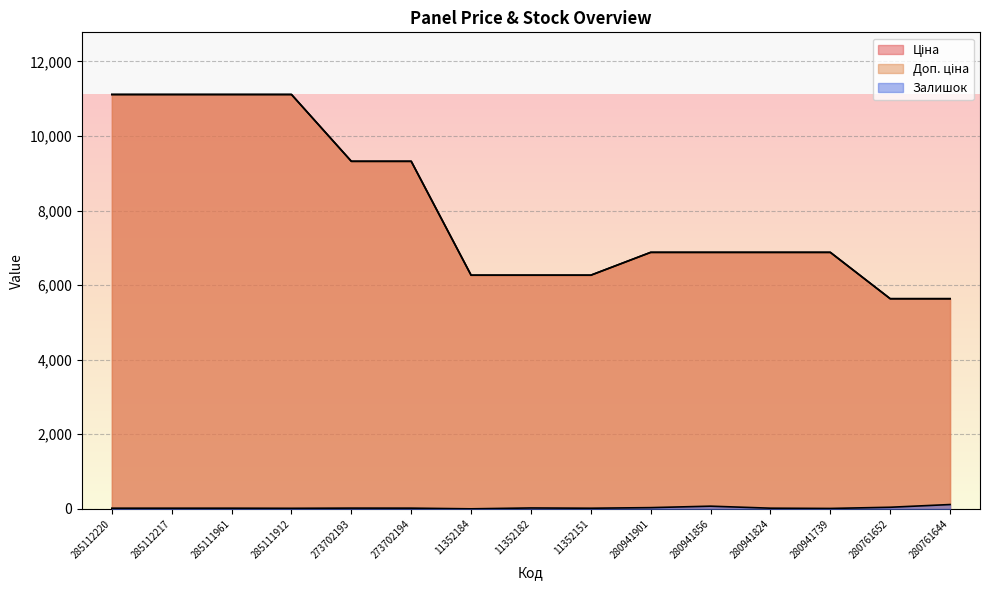

What is the difference between the Доп. ціна values at 280941824 and 11352182?

612.8